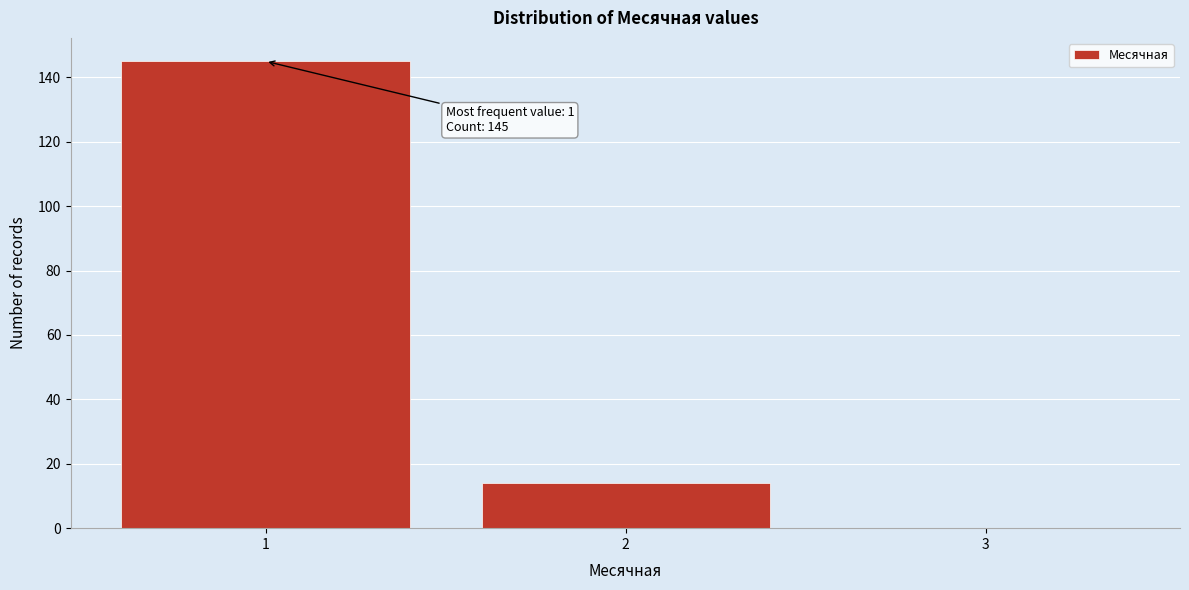

Reading left to right, what are all the values shown in this chart?

1=145	2=14	3=0